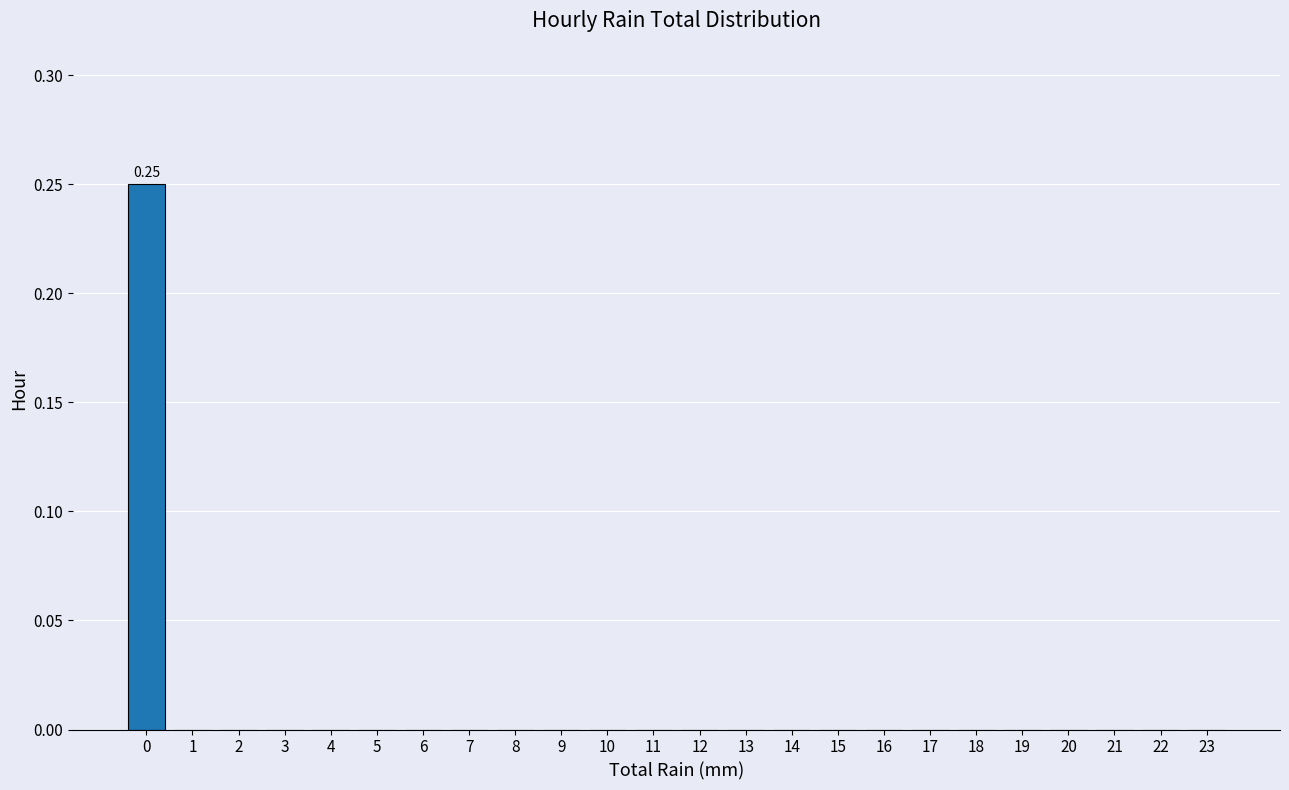

How many categories are shown in the chart?

24